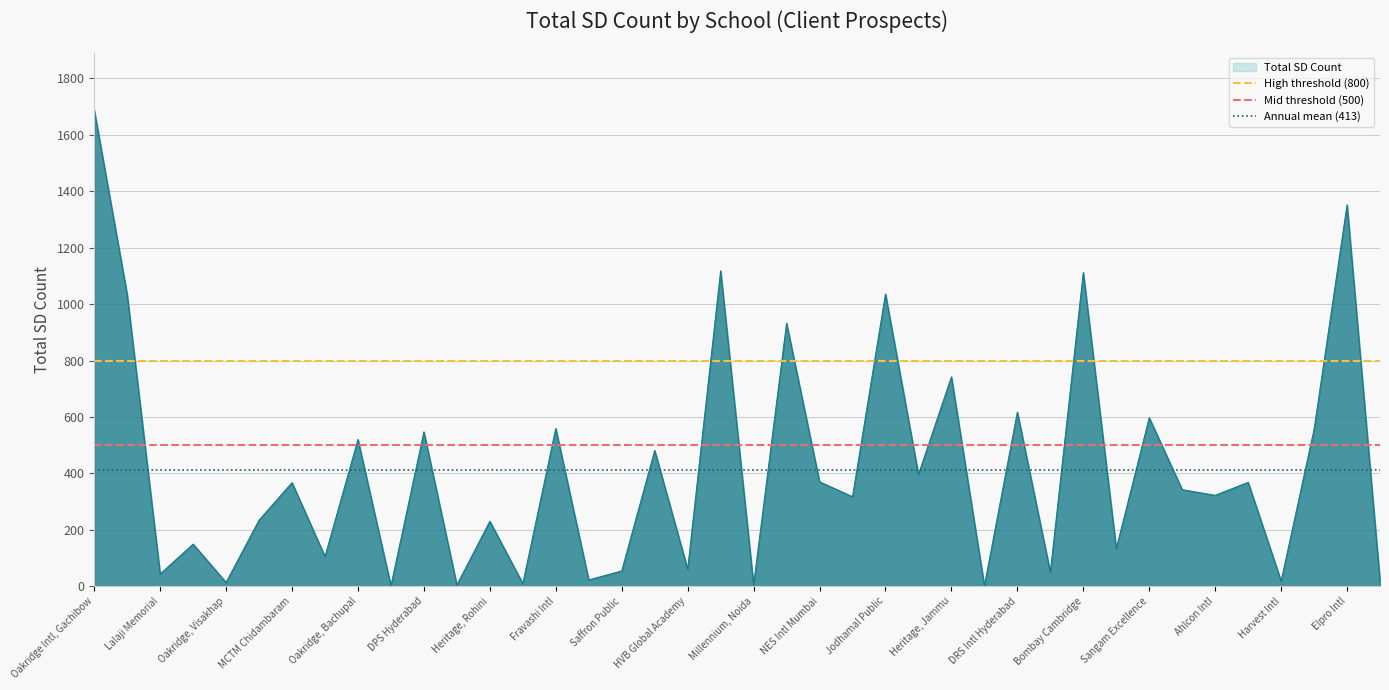

What is the value of the Annual mean (413) point at the 2nd from the left?

413